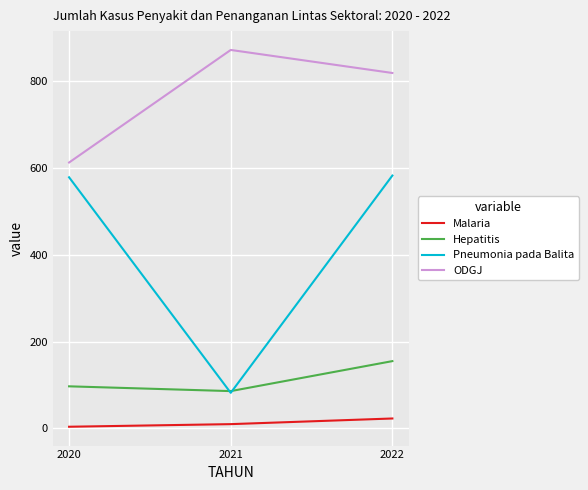

Does the chart have visible grid lines?

Yes